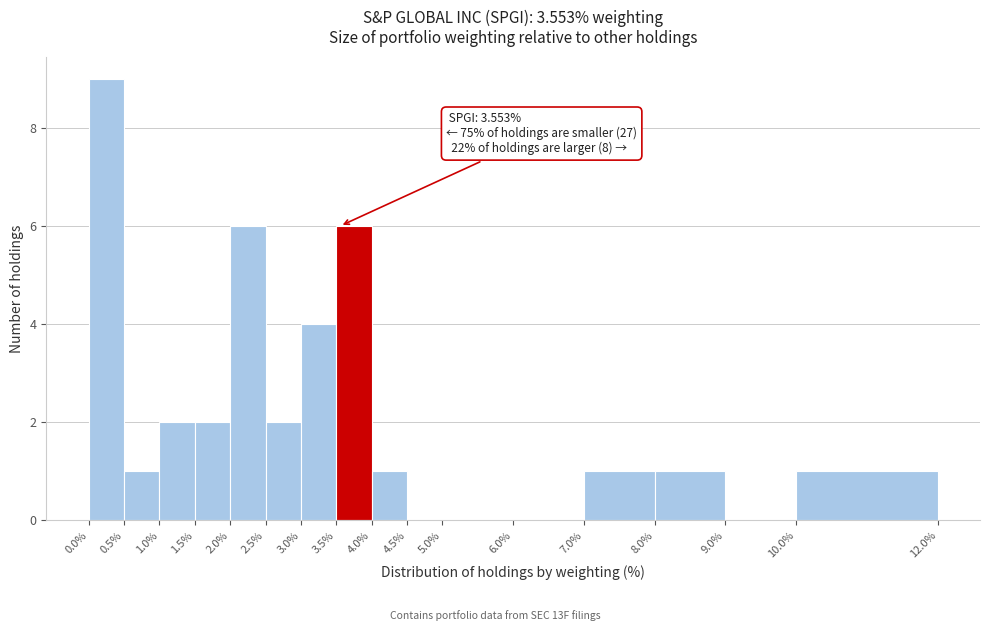

Which range on the x-axis has the tallest bar?

0.0% to 0.5%